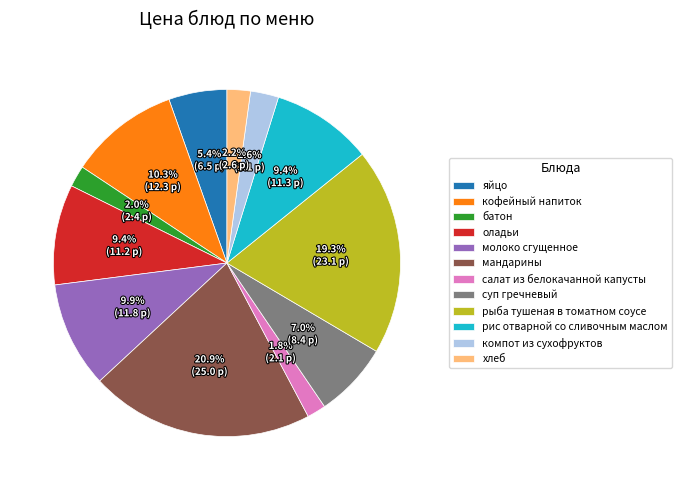

To the nearest percent, what is the difference between the рис отварной со сливочным маслом and суп гречневый slice percentages?

2%